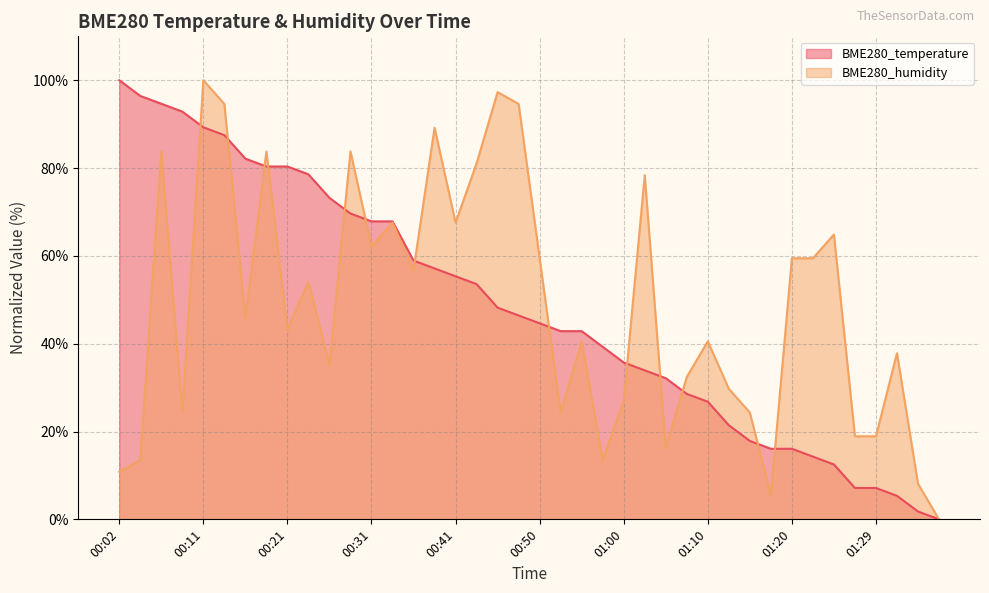

Rank the series at 00:36 from lowest to highest value.

BME280_humidity, BME280_temperature